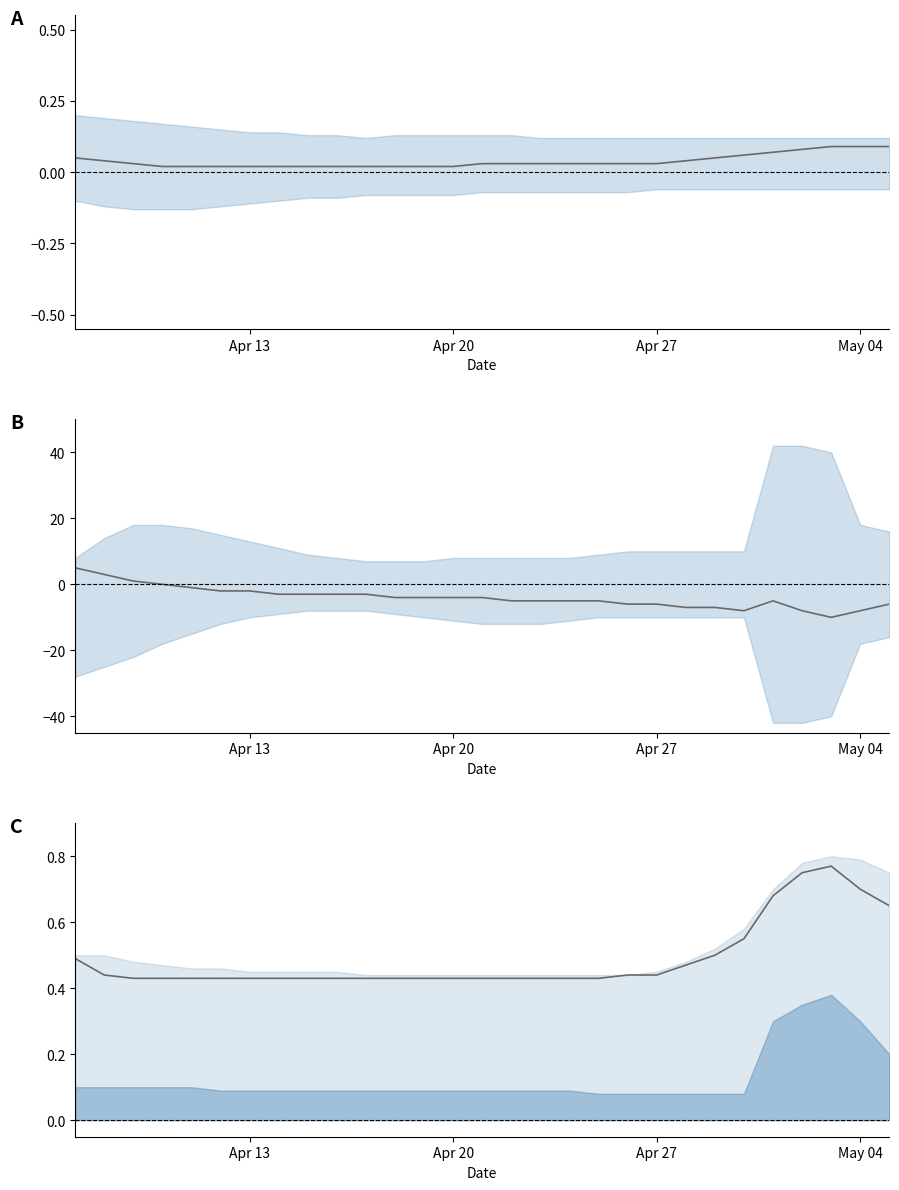

What is the average value?

0.5